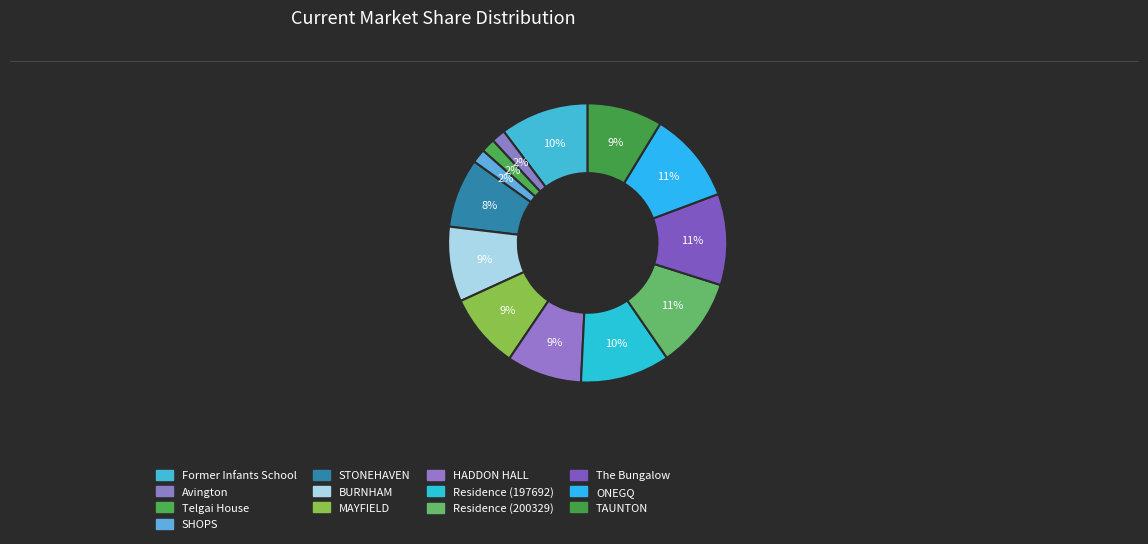

Is there any slice that represents more than half of the pie?

No